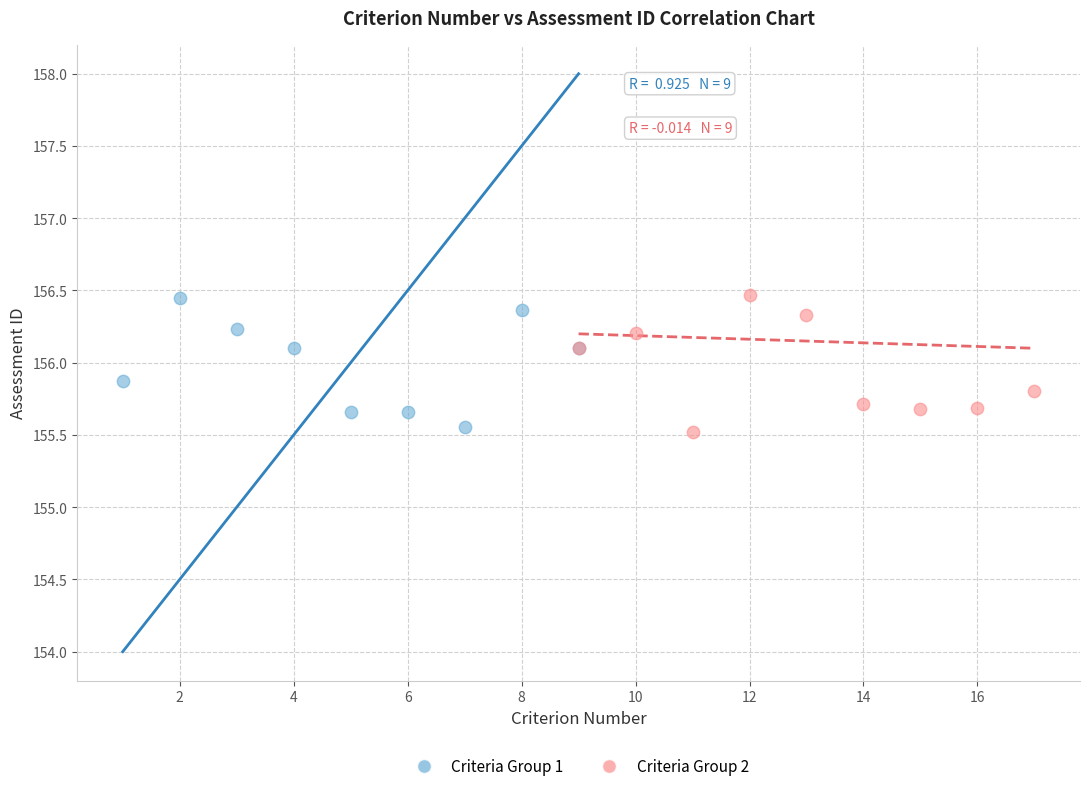

What are all the series names shown in the legend?

Criteria Group 1, Criteria Group 2